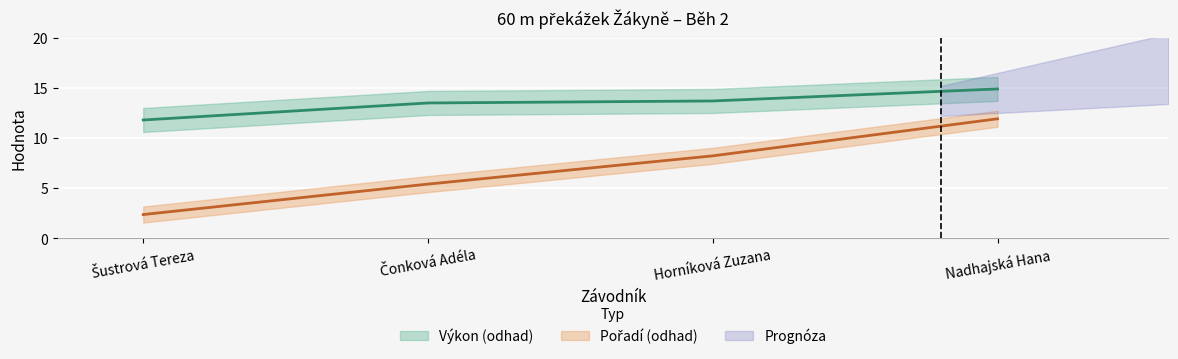

Reading right to left, transcribe all the data shown in this chart.

Pořadí: 11.9	8.2	5.4	2.4
Výkon: 14.9	13.7	13.5	11.8